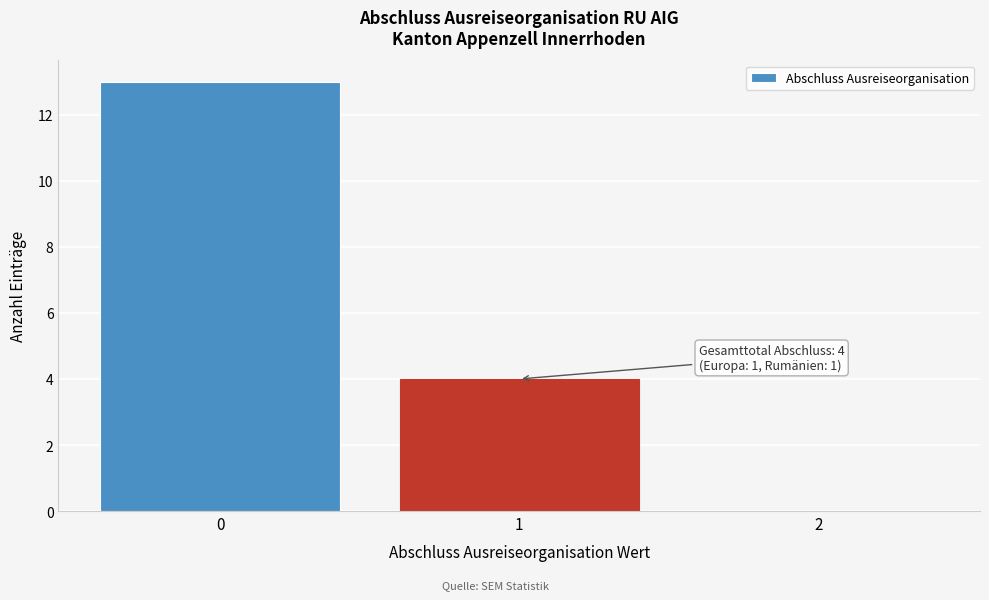

Which range on the x-axis has the tallest bar?

-0.5 to 0.5